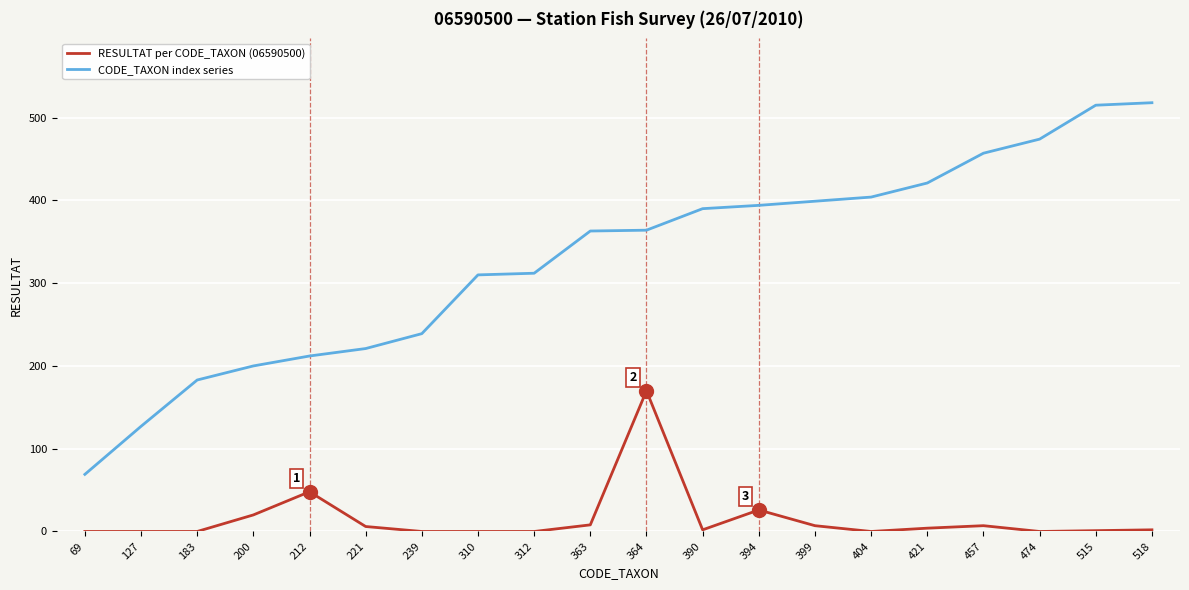

True or false: RESULTAT per CODE_TAXON (06590500) and CODE_TAXON index series intersect in this chart.

False